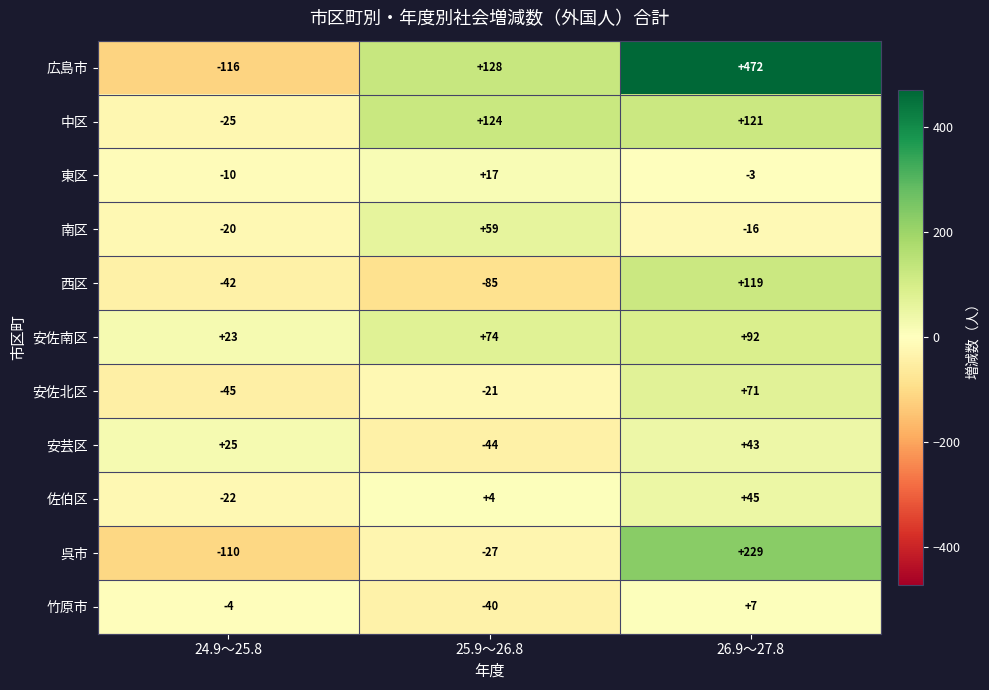

The value of 西区 at 25.9～26.8 is -44. True or false?

False